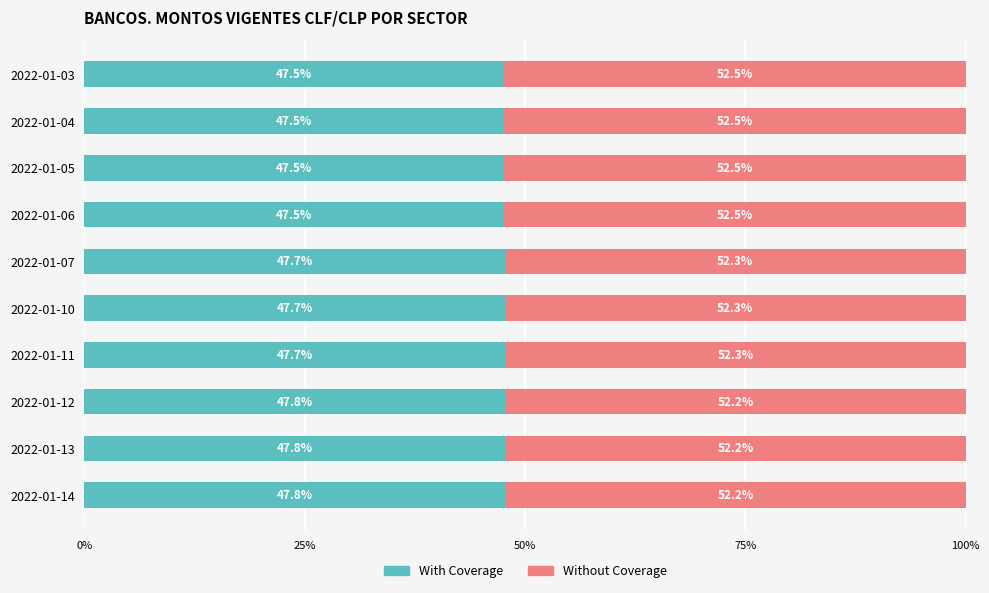

What is the sum of the With Coverage values at 2022-01-11 and 2022-01-07?

95.4